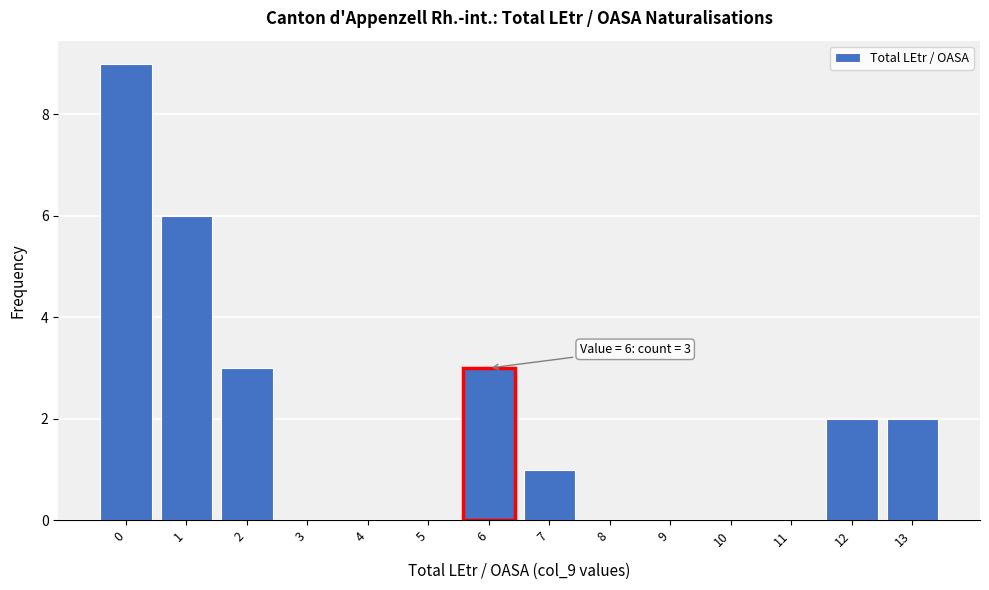

Reading right to left, list all the values displayed in this chart.

13=2	12=2	11=0	10=0	9=0	8=0	7=1	6=3	5=0	4=0	3=0	2=3	1=6	0=9